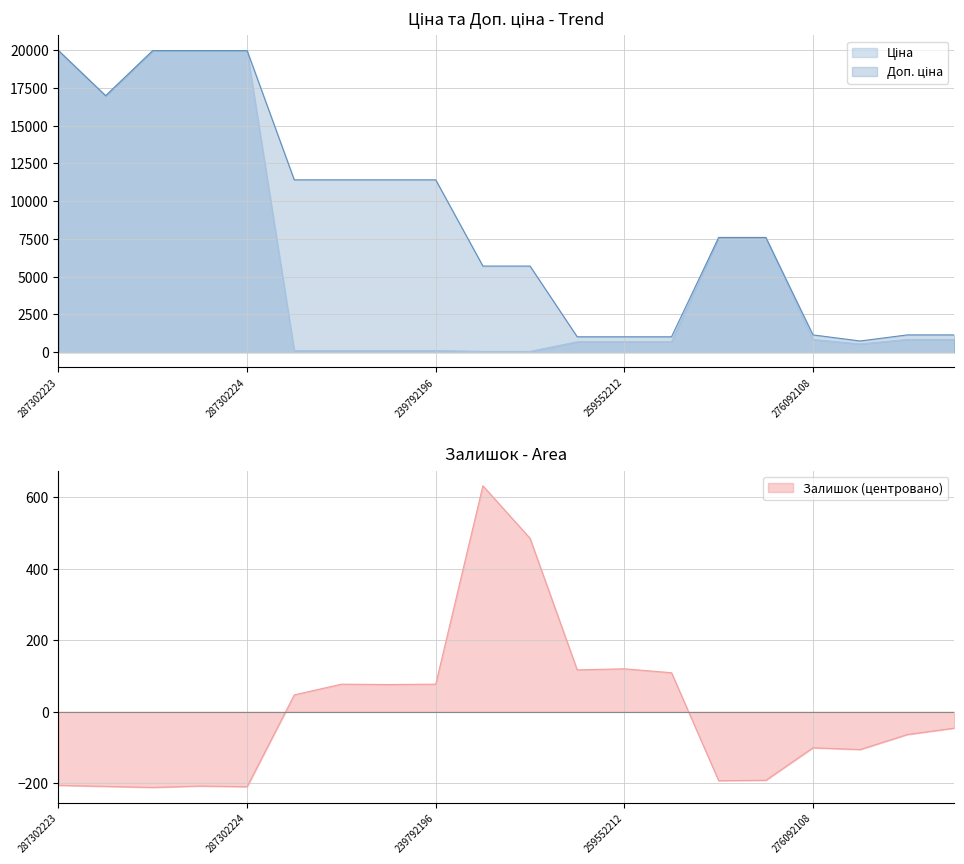

Which series has the widest spread of values?

Ціна